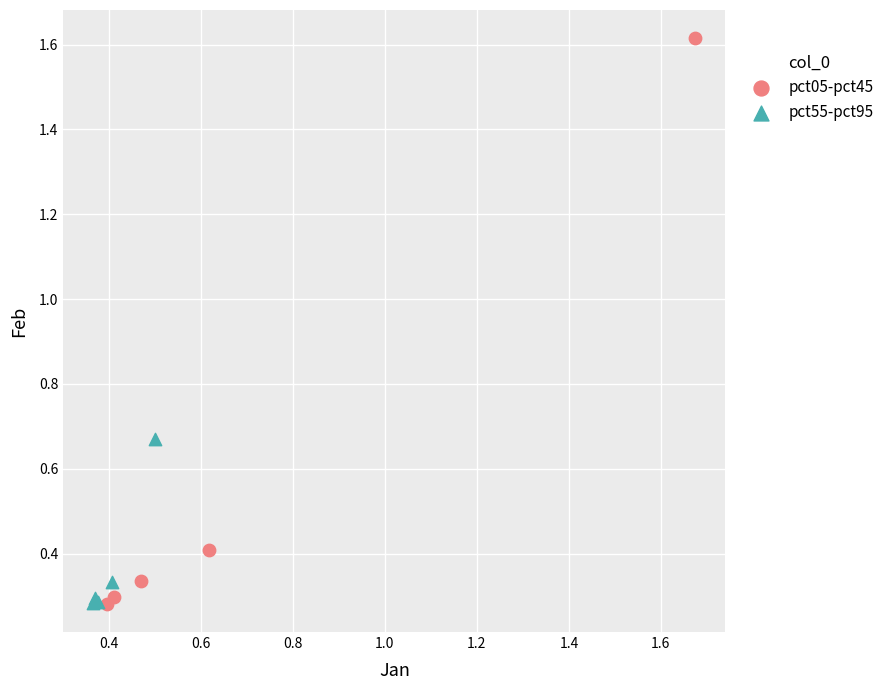

Which series has the largest Y range (max minus min)?

pct05-pct45